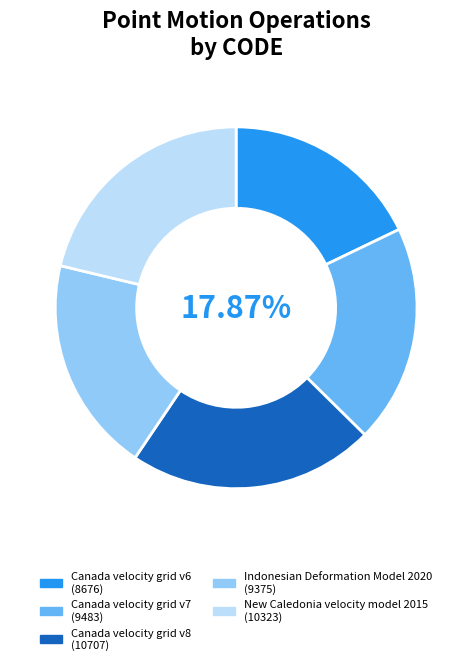

How many slices are in this pie chart?

5